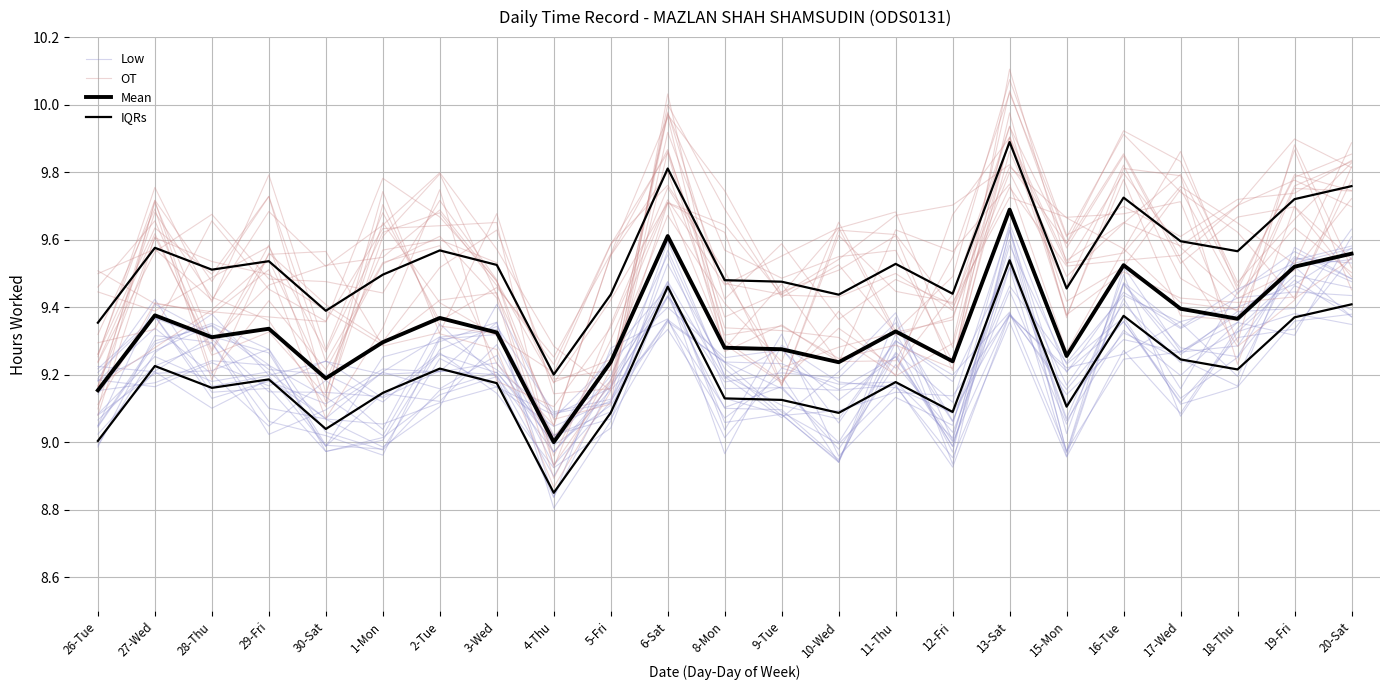

At which category does the chart reach its minimum across all series?

4-Thu